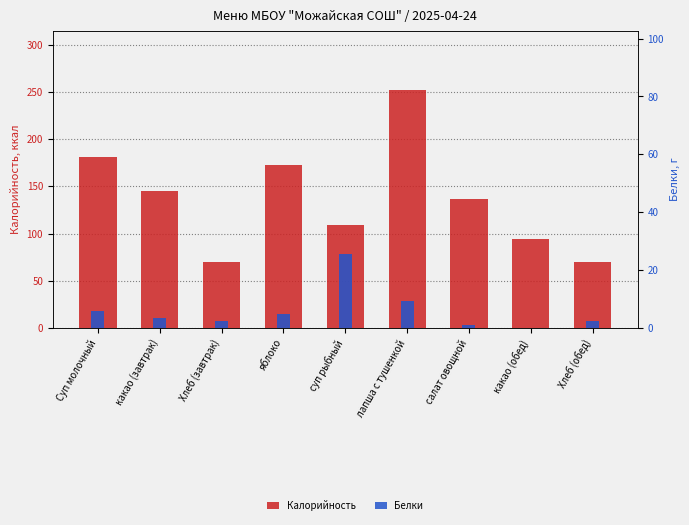

Is the value of Калорийность at какао (обед) greater than the value of Белки at лапша с тушенкой?

Yes